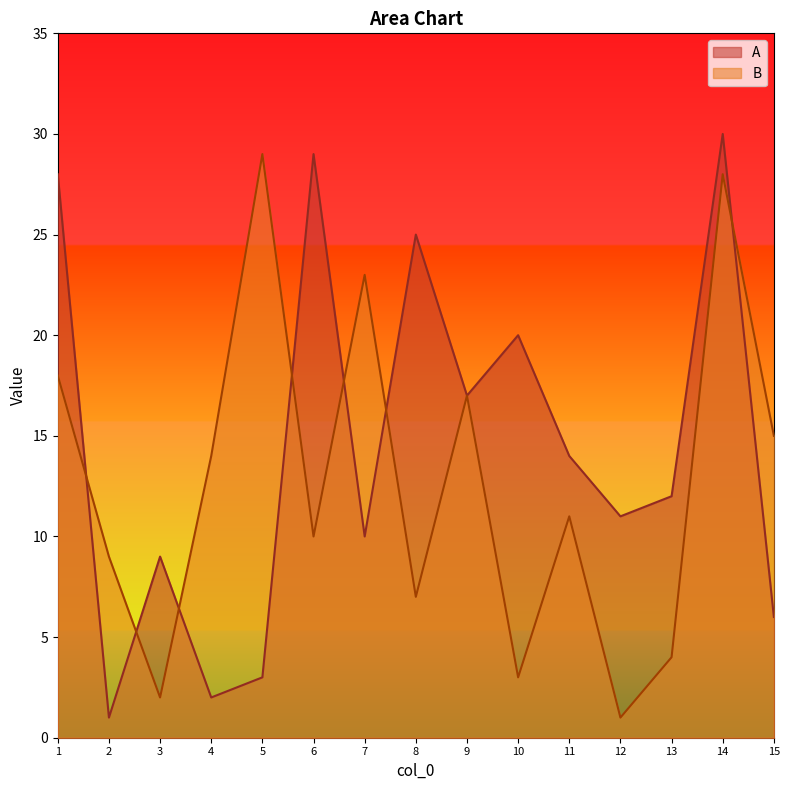

At which category does A reach its first local valley?

2